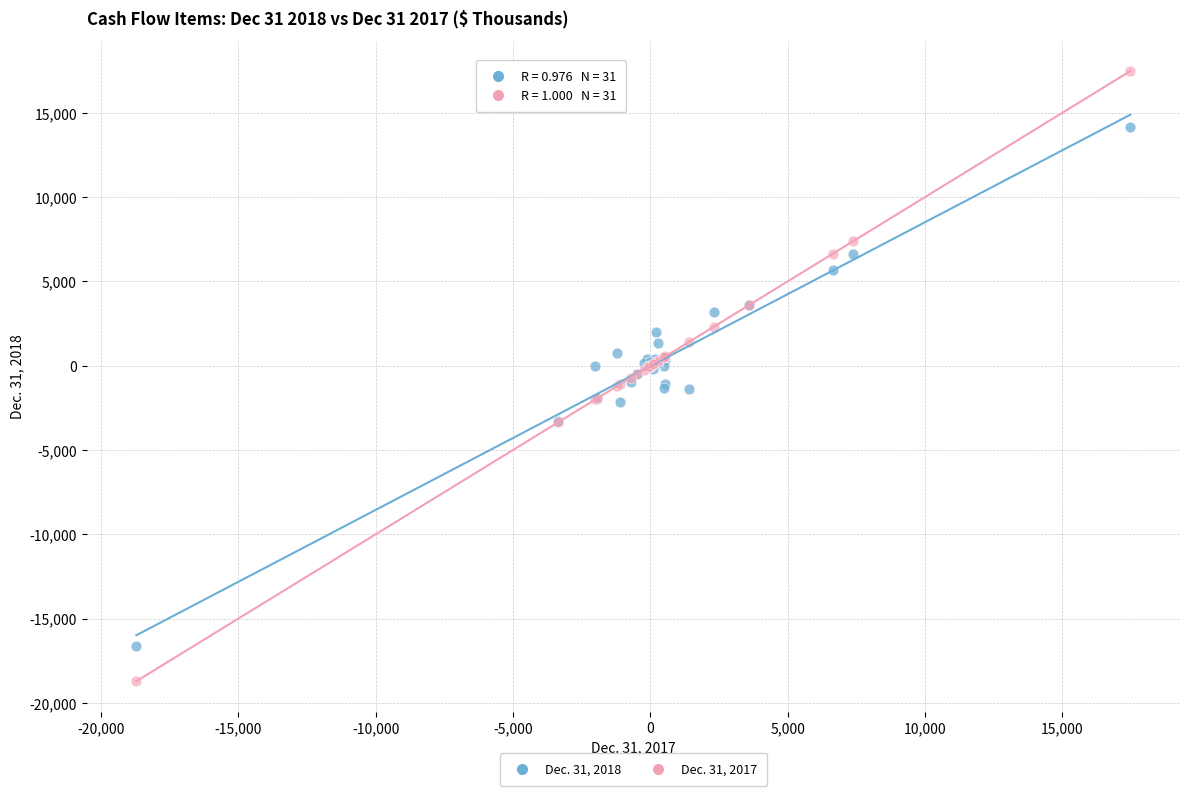

What is the X range (max minus min) for the scatter plot?

36197